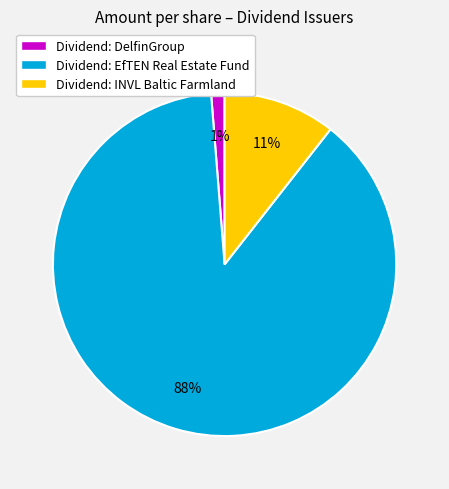

To the nearest percent, what is the difference between the largest and smallest slice percentages?

87%